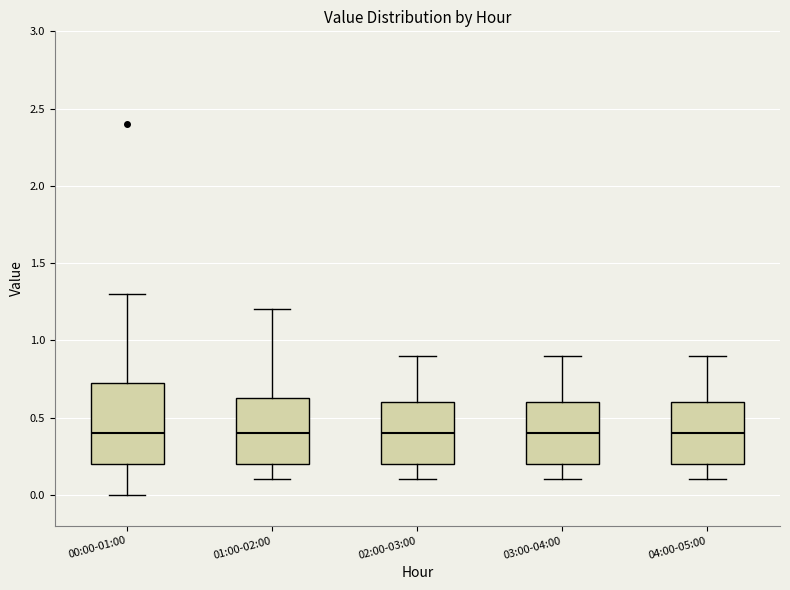

Comparing the boxes themselves (not the whiskers), which one is the tallest?

00:00-01:00